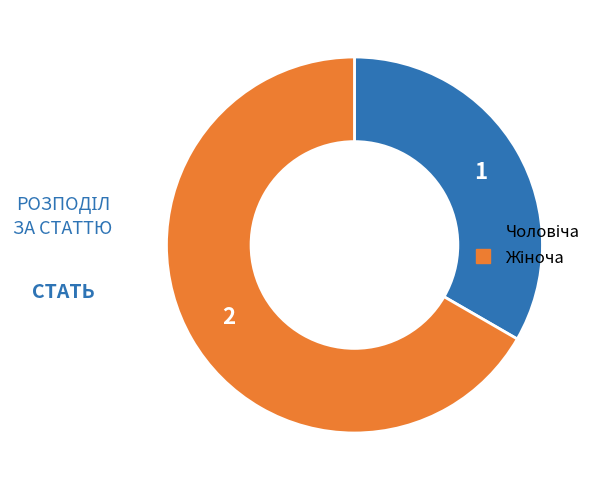

Is there any slice that represents more than half of the pie?

Yes